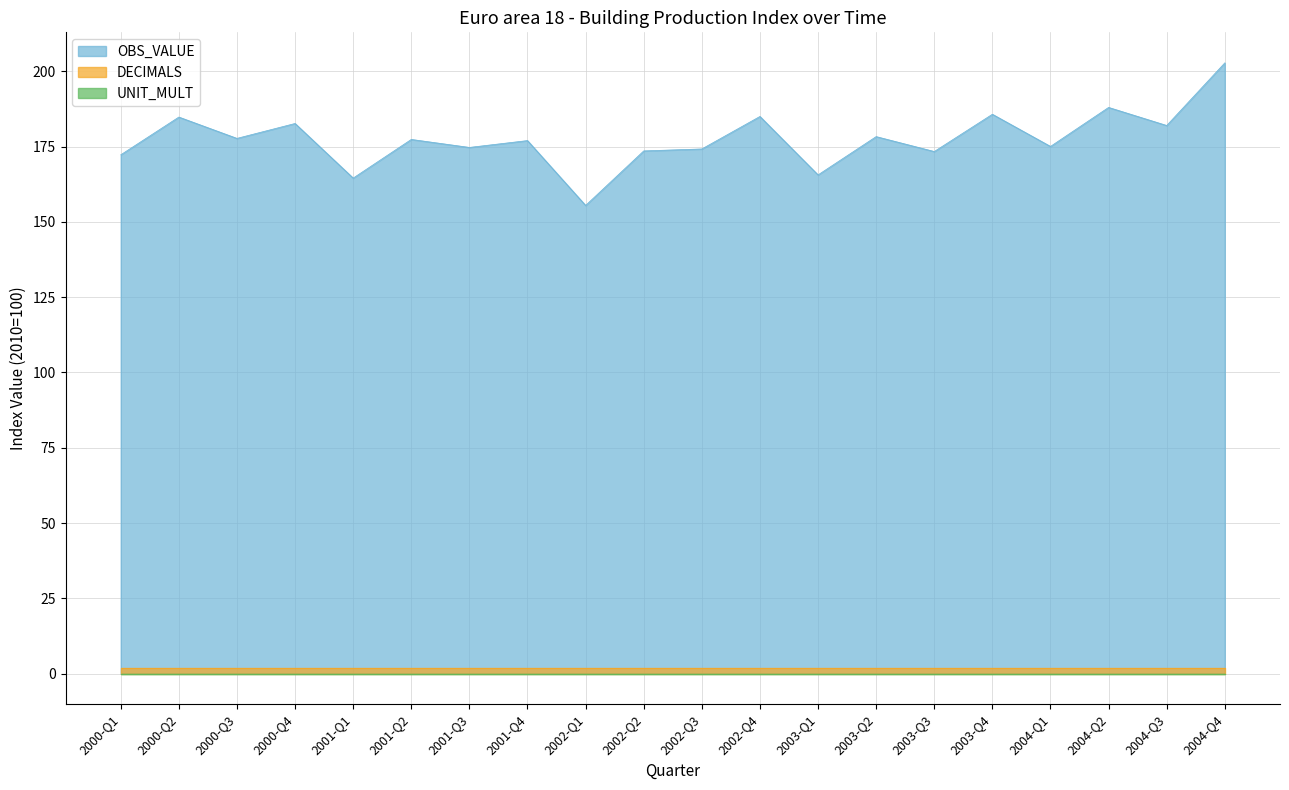

What is the minimum value for OBS_VALUE?

155.4